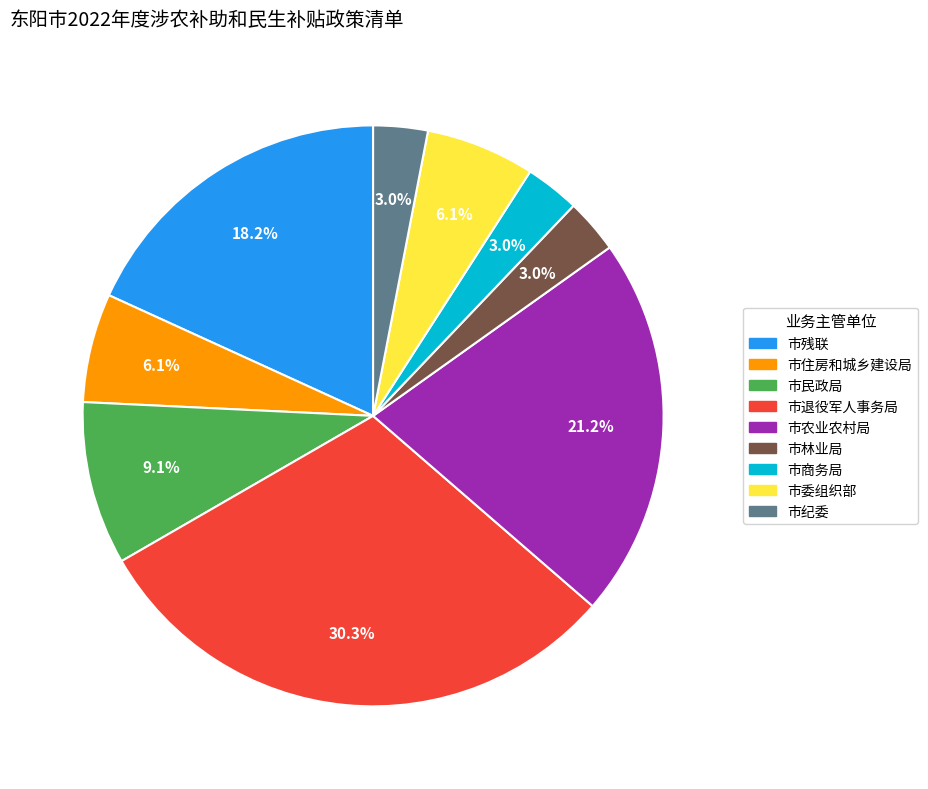

Count the number of slices in the pie.

9